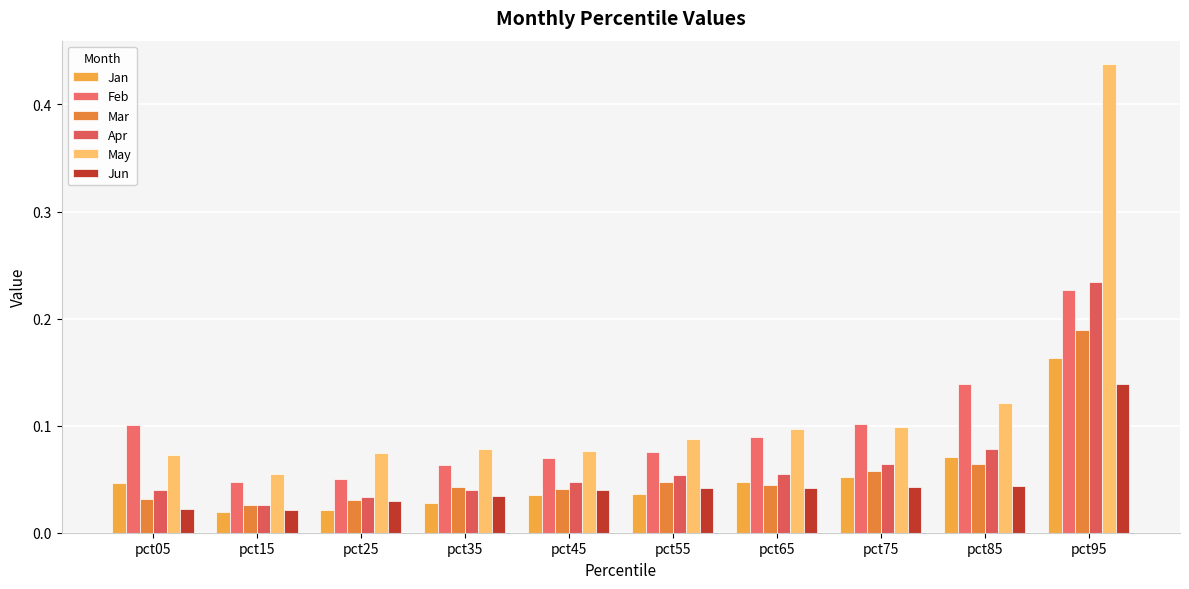

What is the value of the Feb bar at the 10th from the left?

0.2